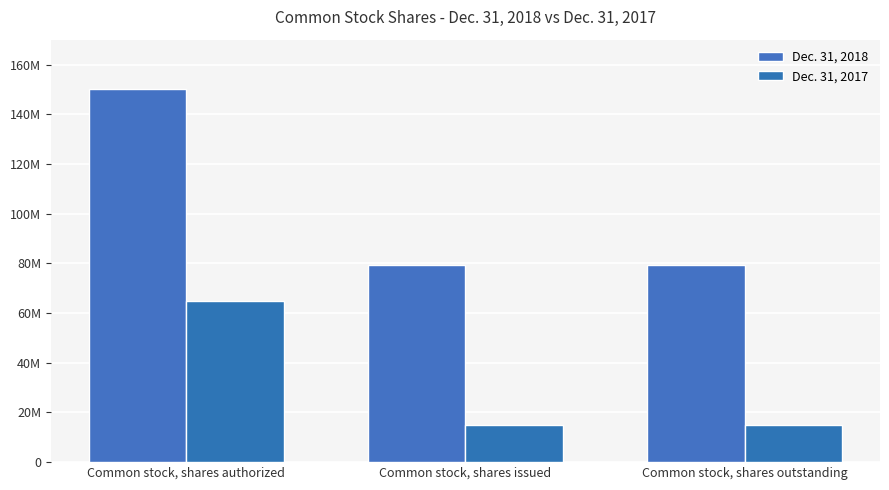

What is the sum of all Dec. 31, 2017 values?

94954634